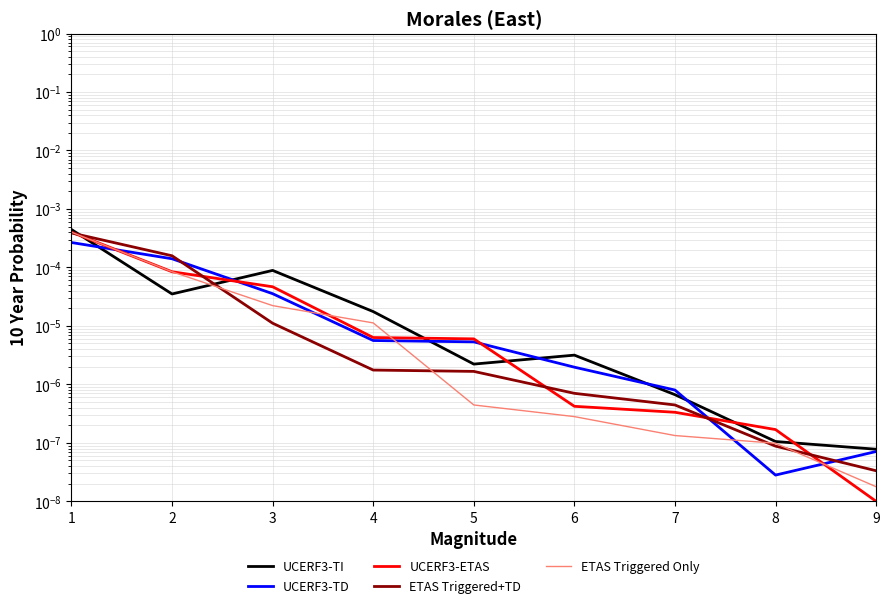

The UCERF3-ETAS series shows 0.0 at 2. True or false?

False